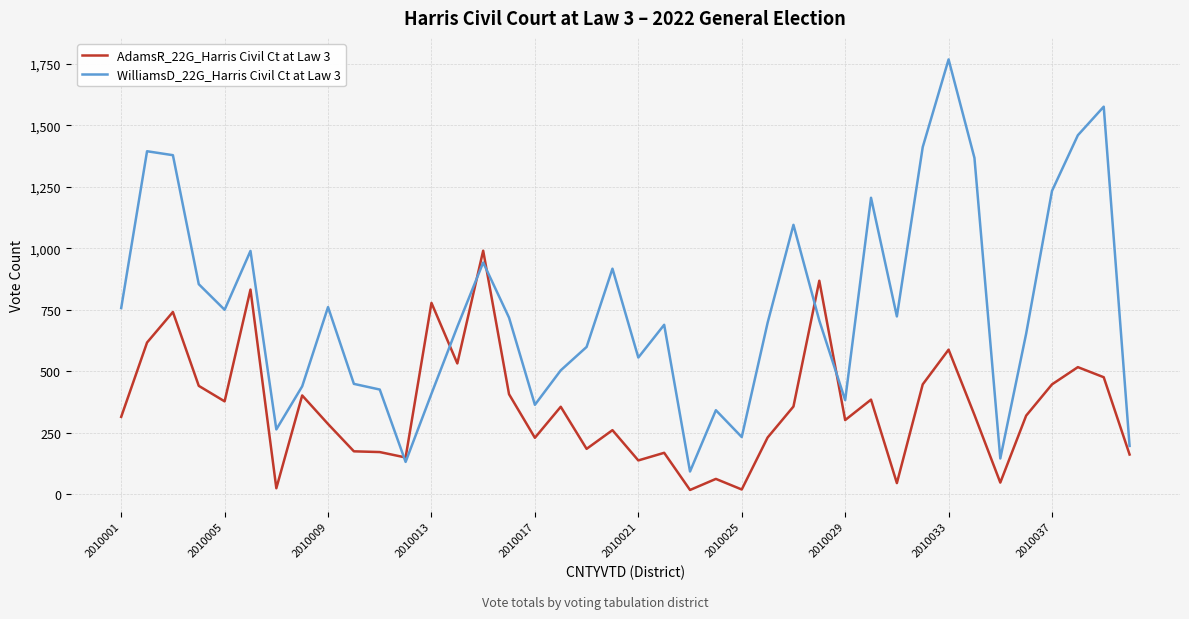

What are all the series names shown in the legend?

AdamsR_22G_Harris Civil Ct at Law 3, WilliamsD_22G_Harris Civil Ct at Law 3